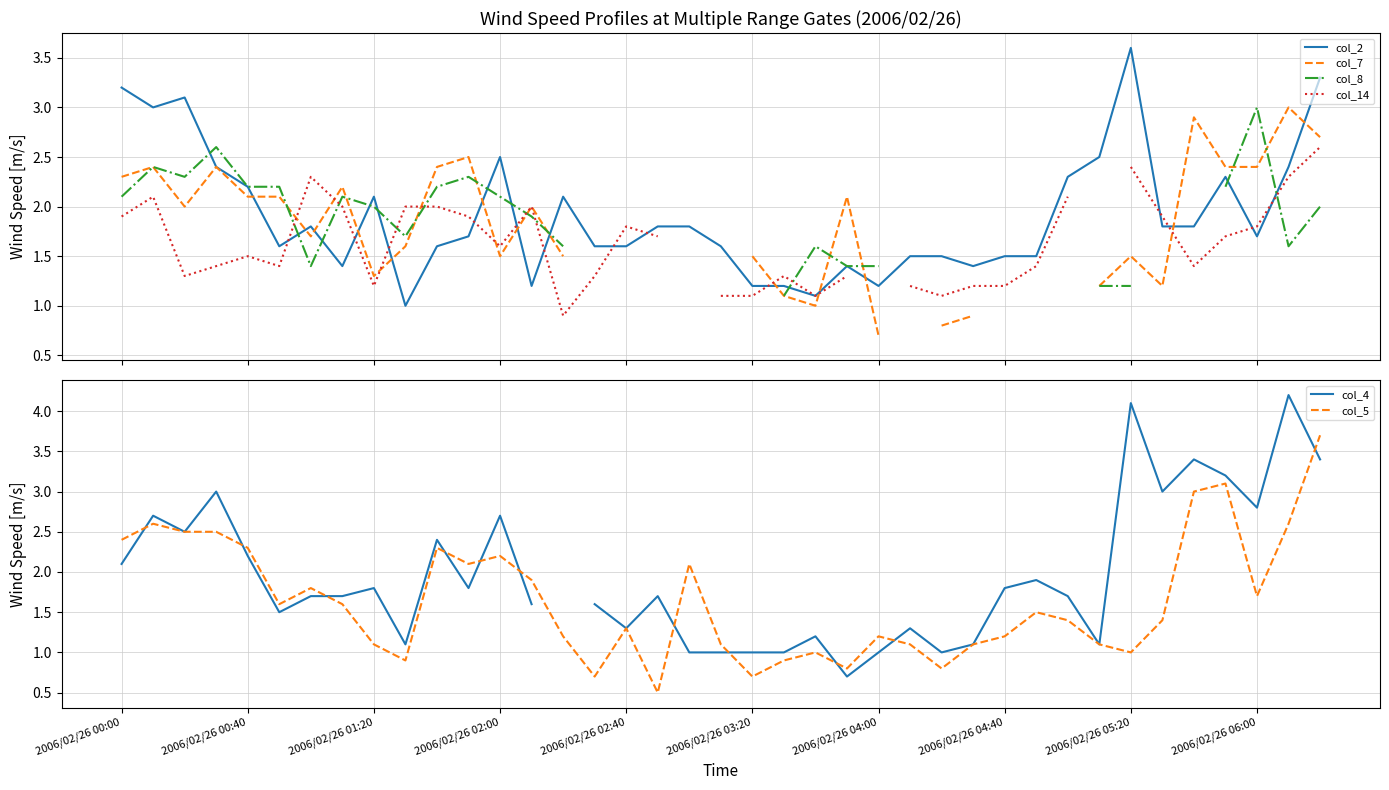

True or false: col_8 has more than 0 points higher than both neighbors.

True